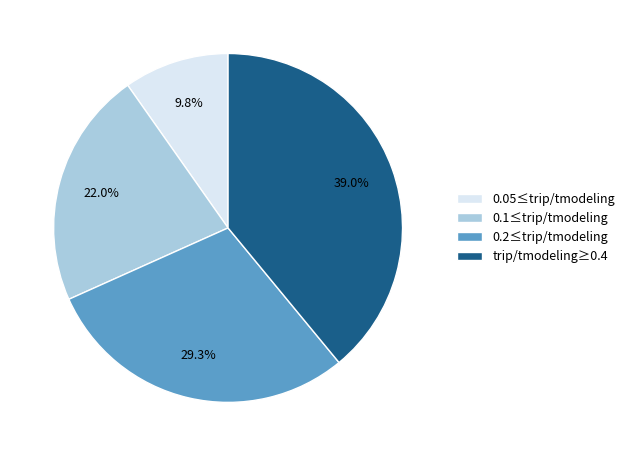

Which category has the smallest portion of the pie?

0.05≤trip/tmodeling